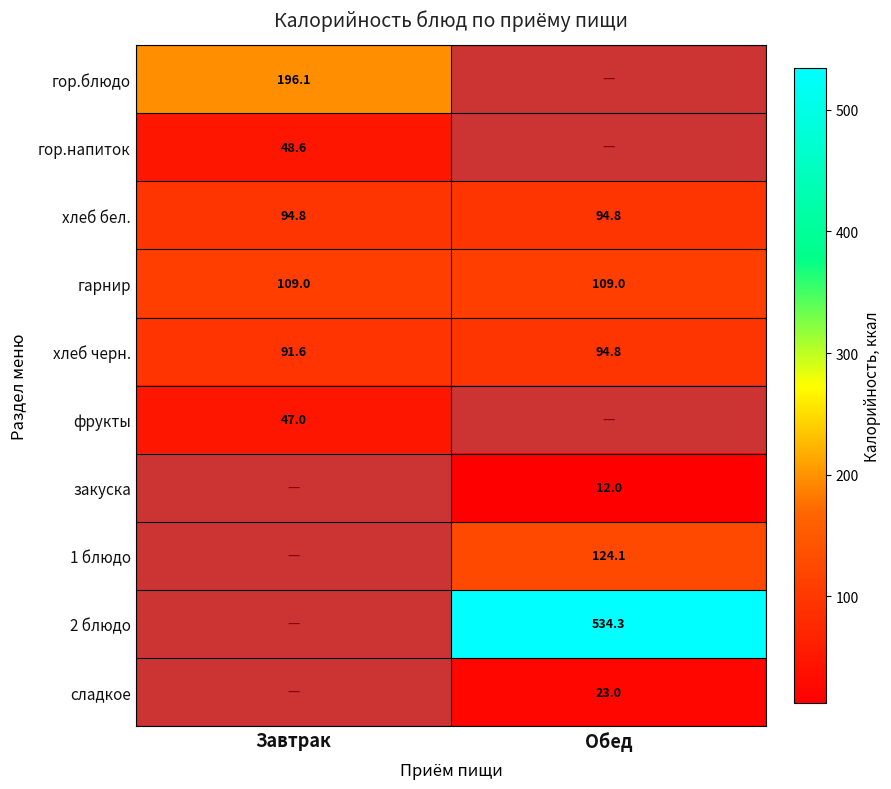

Rank the categories by хлеб черн. value from lowest to highest.

Завтрак, Обед